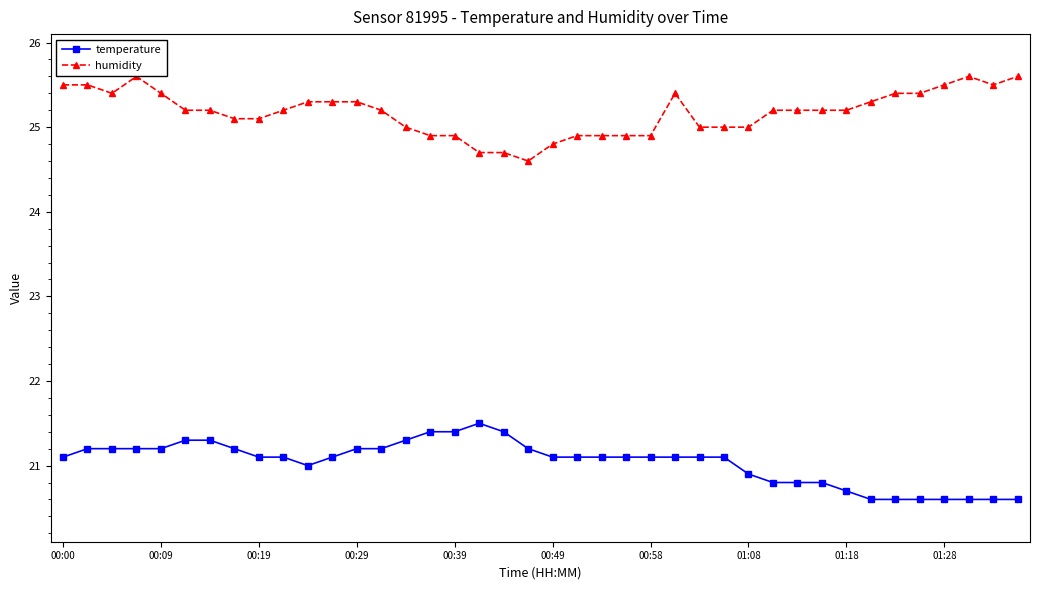

True or false: humidity and temperature intersect in this chart.

False